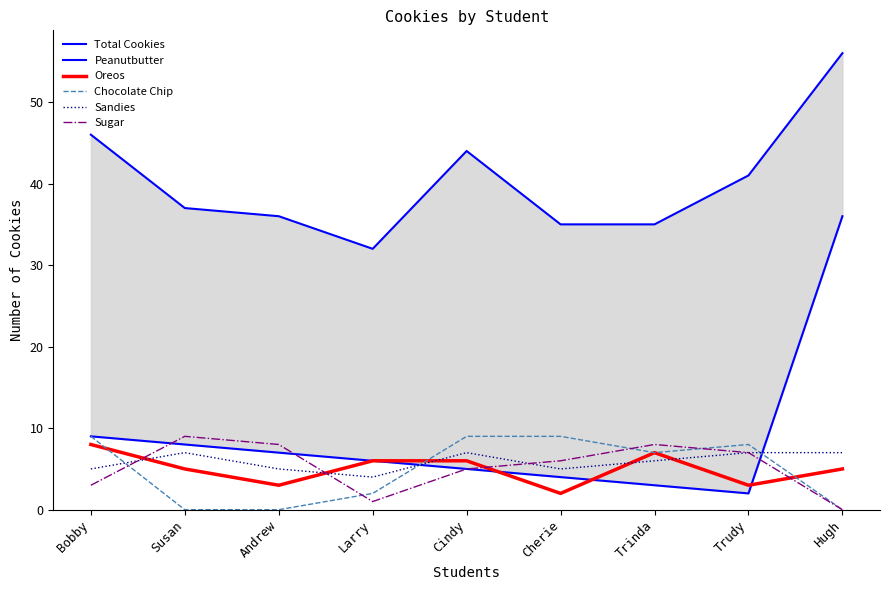

How many lines are shown in the chart?

6